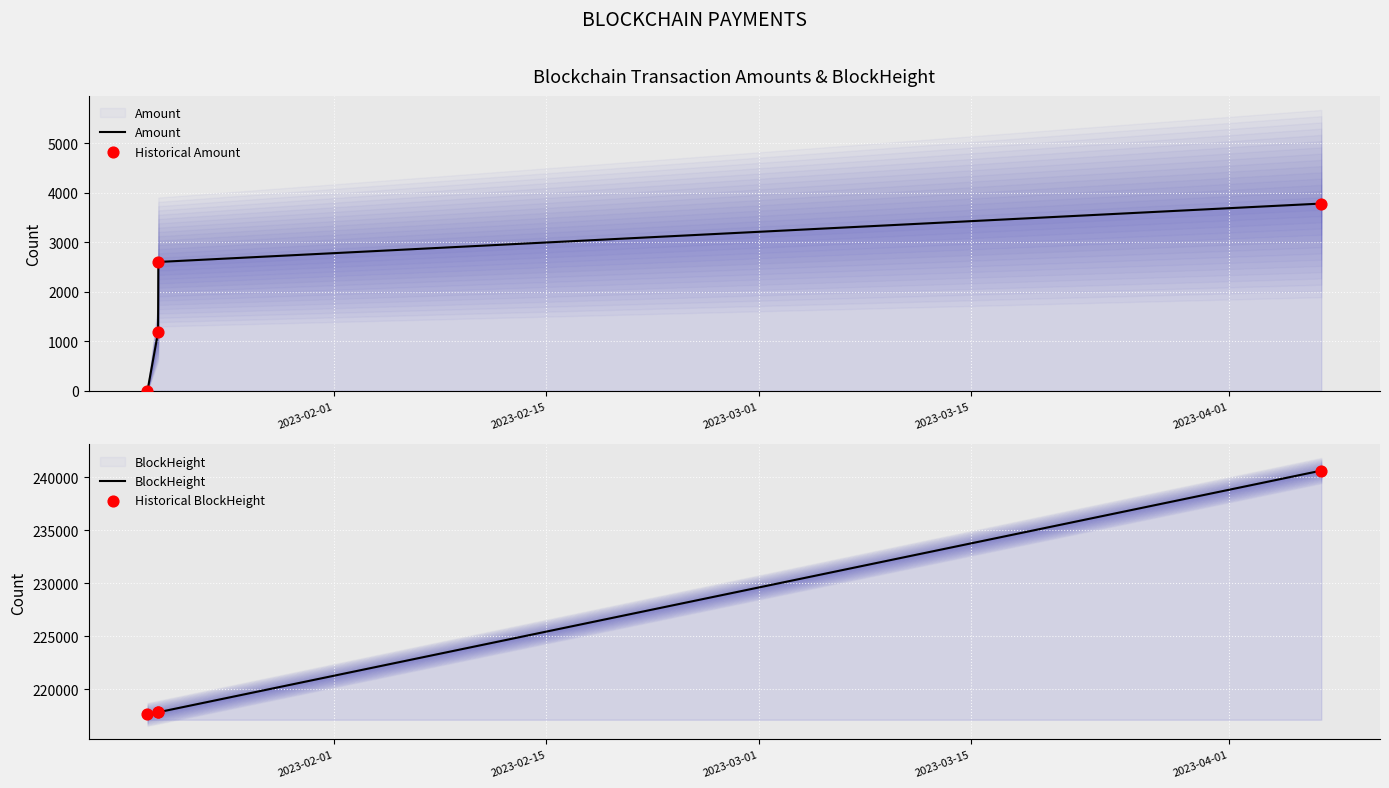

Which series reaches the maximum Y coordinate?

BlockHeight